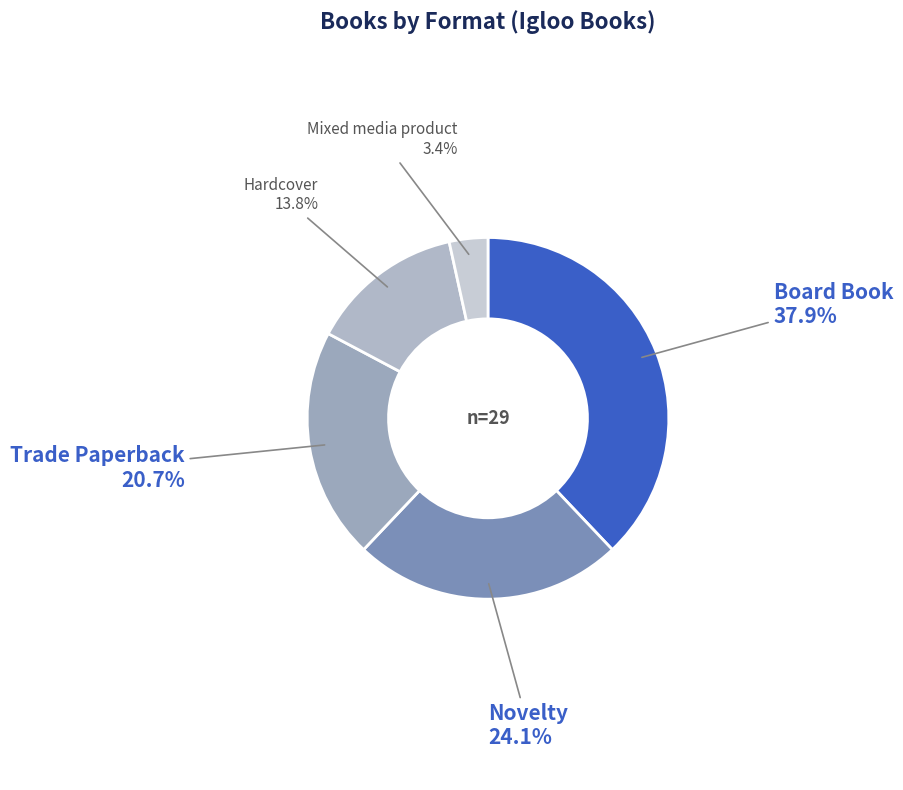

Count the number of slices in the pie.

5